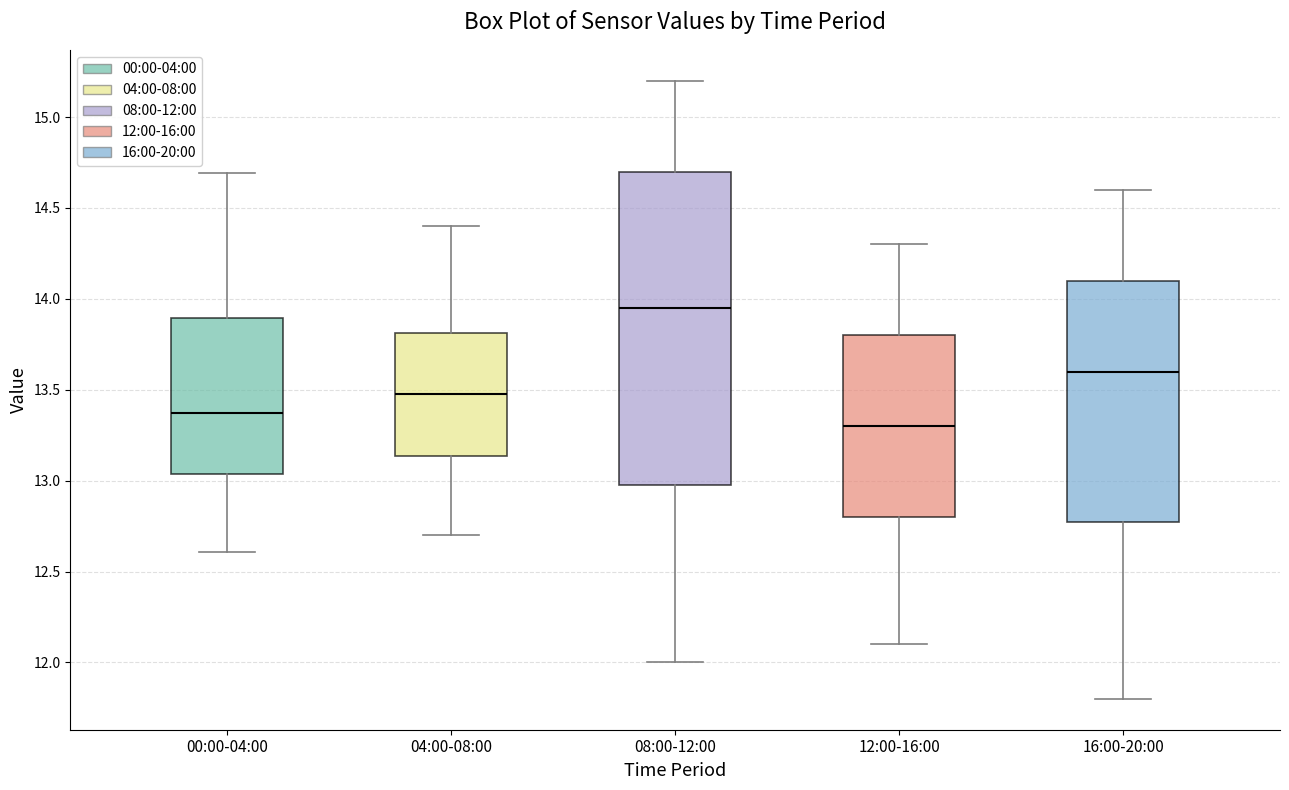

Reading left to right, read every box against the y-axis: the position of its median line, the range the box covers, and the ends of its whiskers. The values are not printed on the chart, so give them approximately, as read against the axis.

00:00-04:00: median 13.40, box 13.05 to 13.90, whiskers 12.60 to 14.70
04:00-08:00: median 13.50, box 13.15 to 13.80, whiskers 12.70 to 14.40
08:00-12:00: median 13.95, box 13.00 to 14.70, whiskers 12.00 to 15.20
12:00-16:00: median 13.30, box 12.80 to 13.80, whiskers 12.10 to 14.30
16:00-20:00: median 13.60, box 12.80 to 14.10, whiskers 11.80 to 14.60